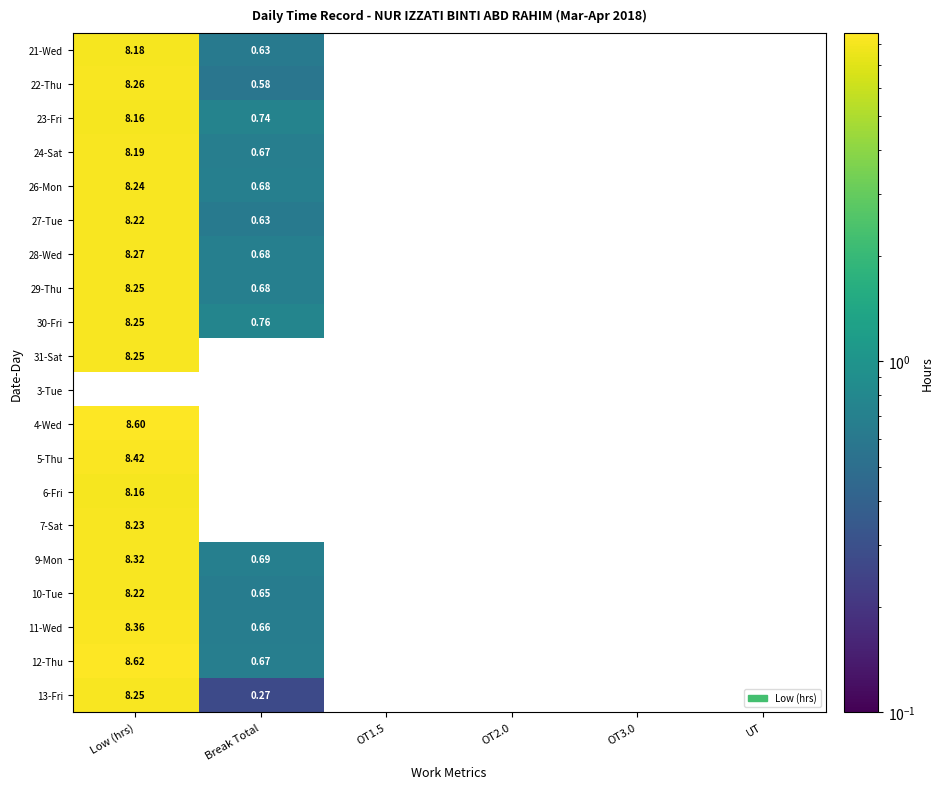

At how many categories does at least one series exceed 3?

1